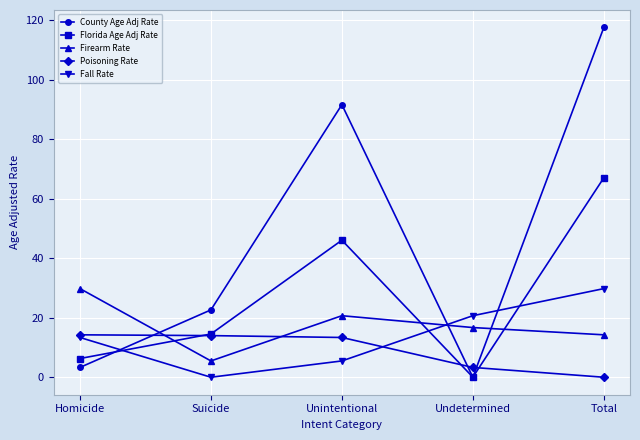

Between Suicide and Total, which series saw the biggest shift?

County Age Adj Rate